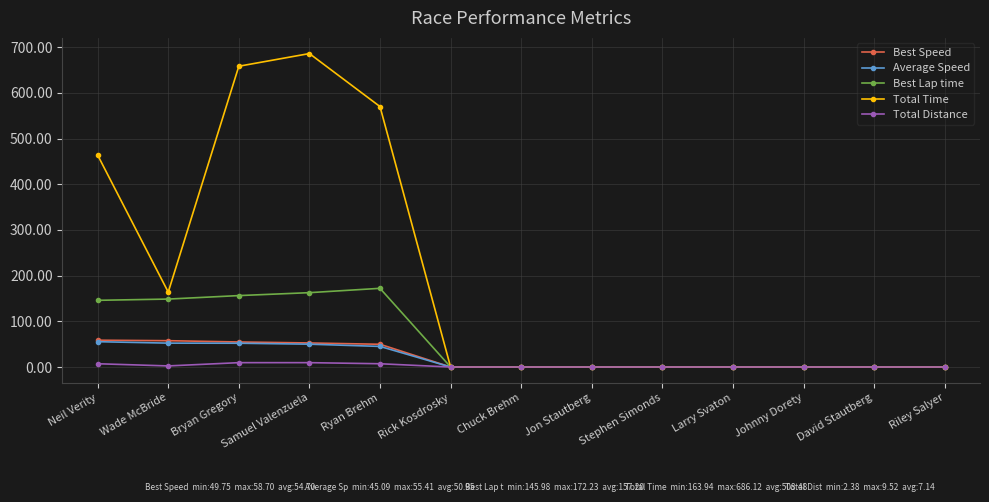

Which series has the largest total across all categories?

Total Time